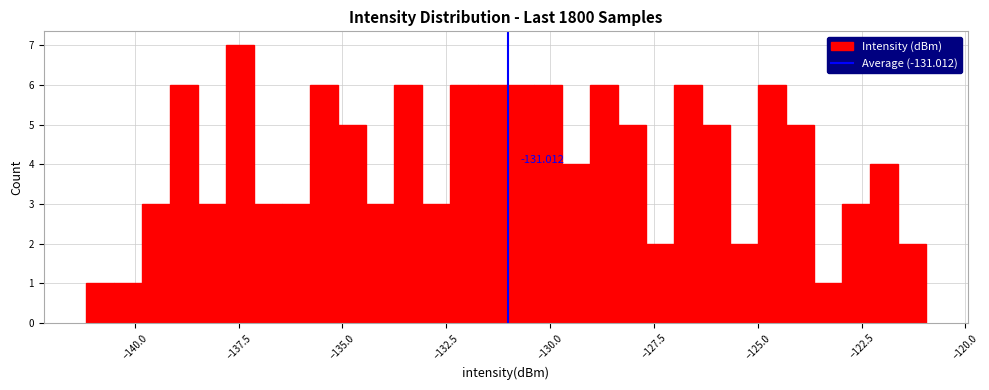

Around what value on the x-axis is the tallest bar? Give the approximate position of its centre, as read against the axis.

-137.5